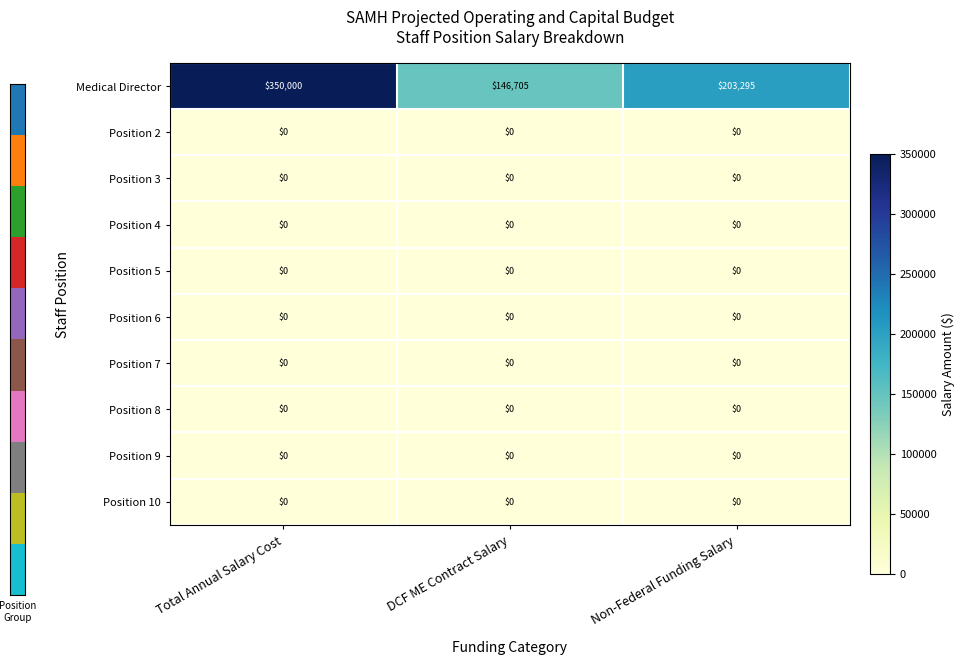

Count the number of categories in the chart.

3